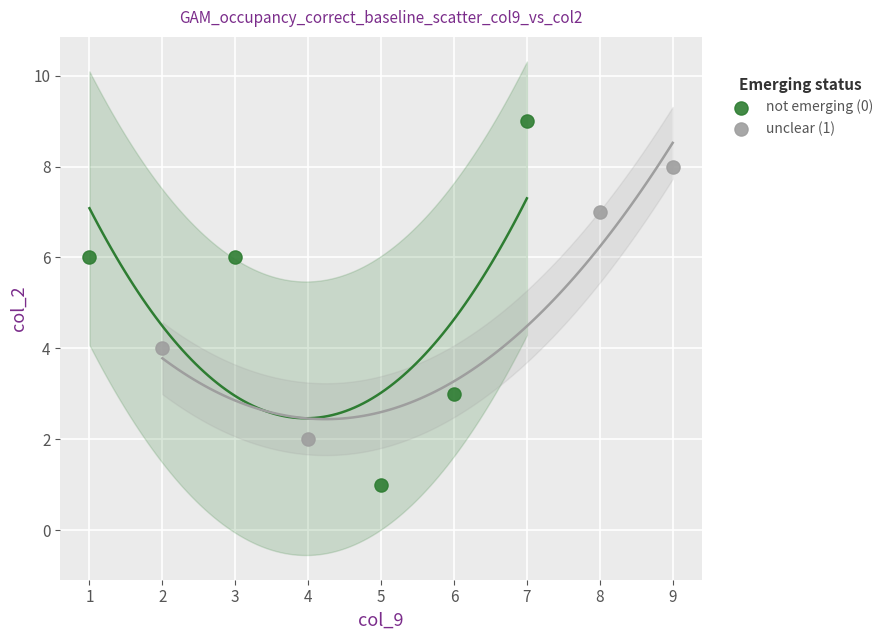

Which series contains the lowest Y value?

not emerging (0)